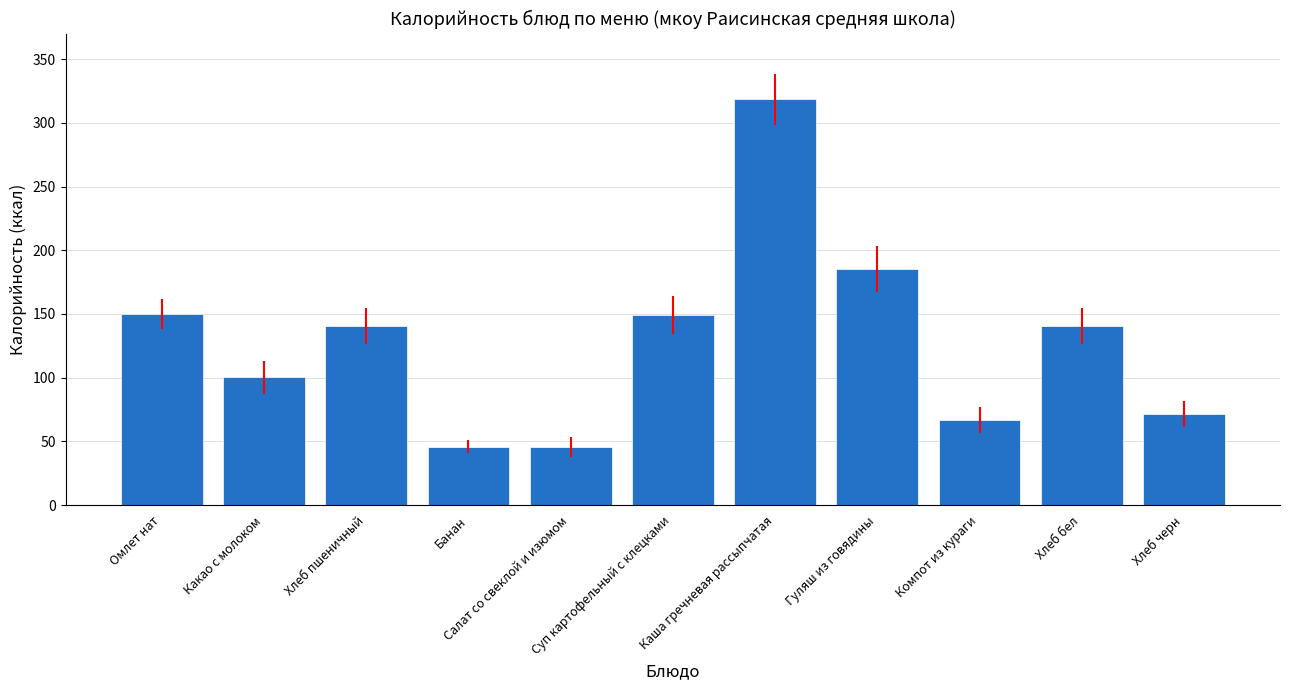

What is the ratio of the value at Хлеб пшеничный to the value at Хлеб бел?

1.0